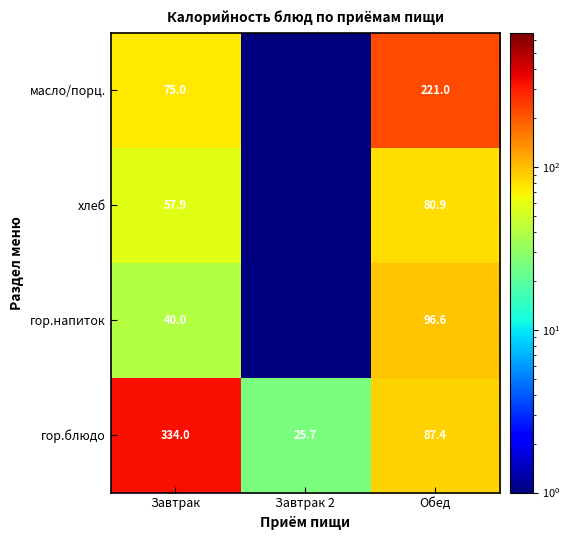

Is the value of гор.напиток at Завтрак greater than the value of хлеб at Завтрак?

No